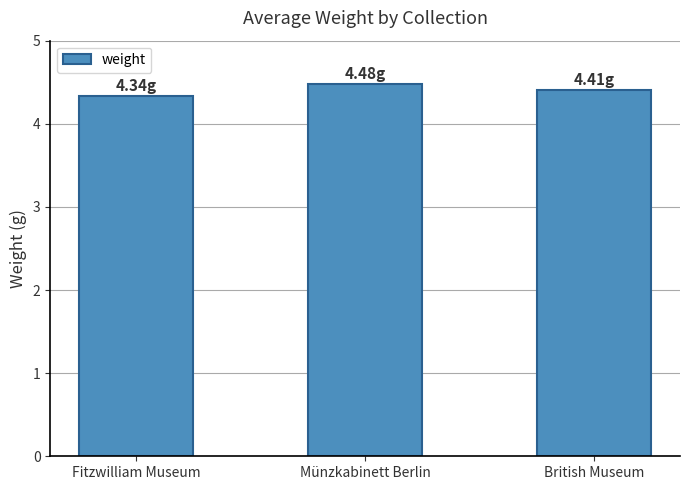

What is the minimum value shown in the chart?

4.3